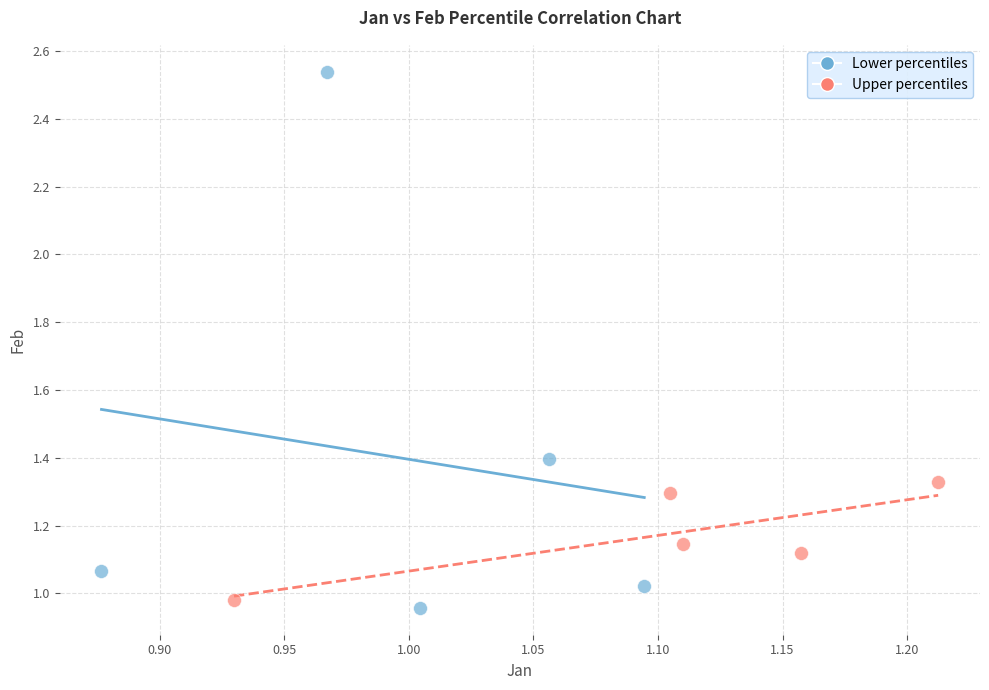

Which series contains the lowest Y value?

Lower percentiles